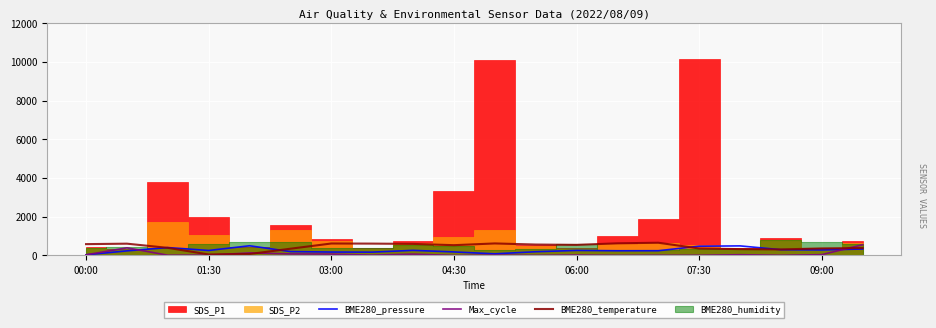

What is the highest value of the Max_cycle series?

553.0